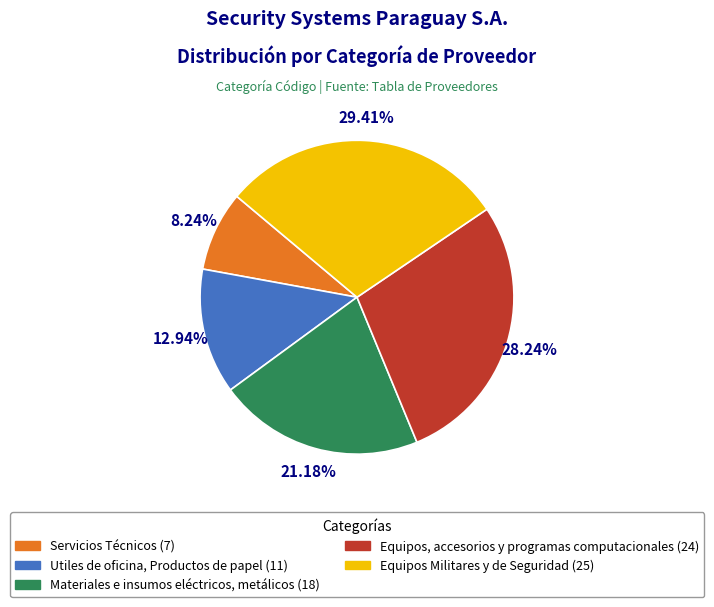

Which category has the smallest portion of the pie?

Servicios Técnicos